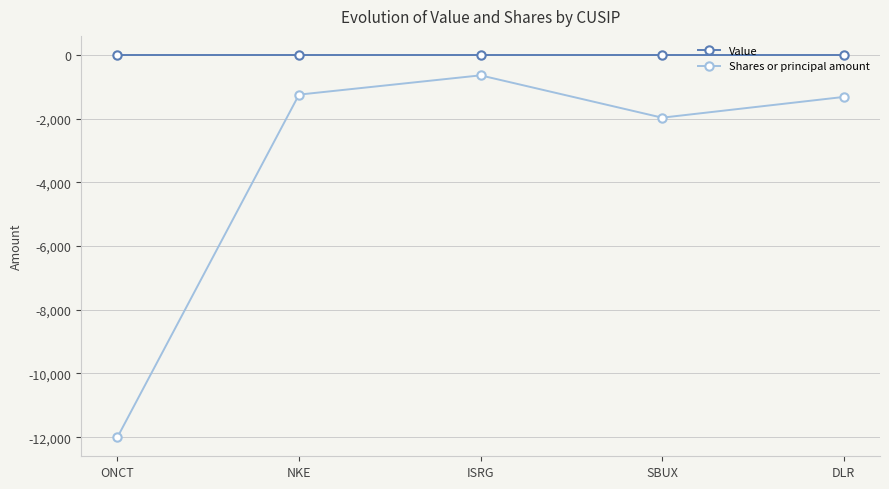

List the series in order of their overall mean, lowest first.

Shares or principal amount, Value